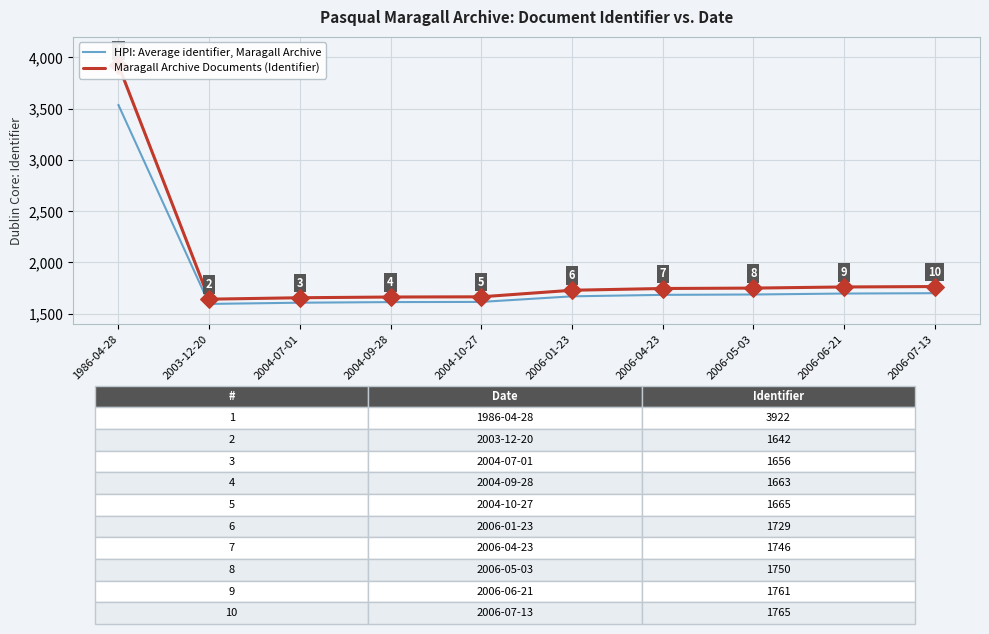

At how many categories does at least one series exceed 1990?

1